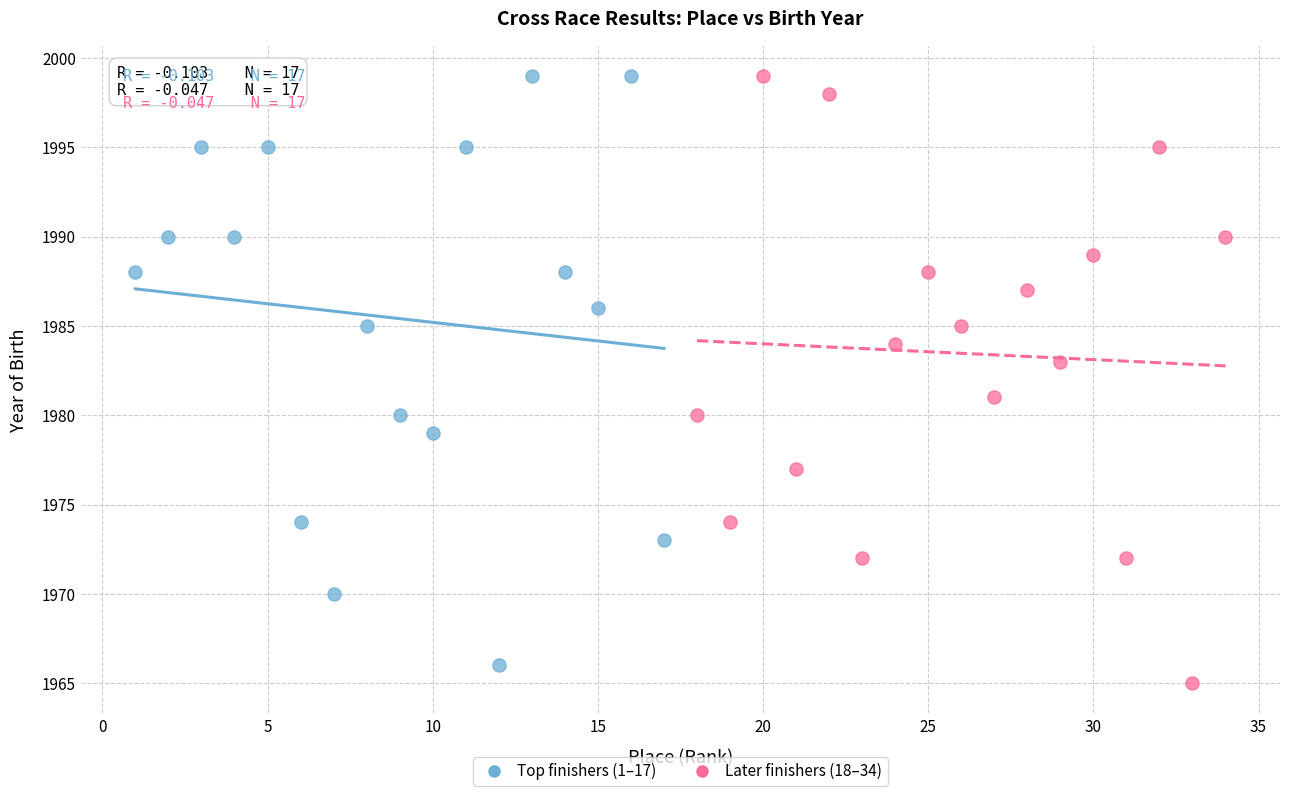

Which series contains the lowest Y value?

Later finishers (18–34)